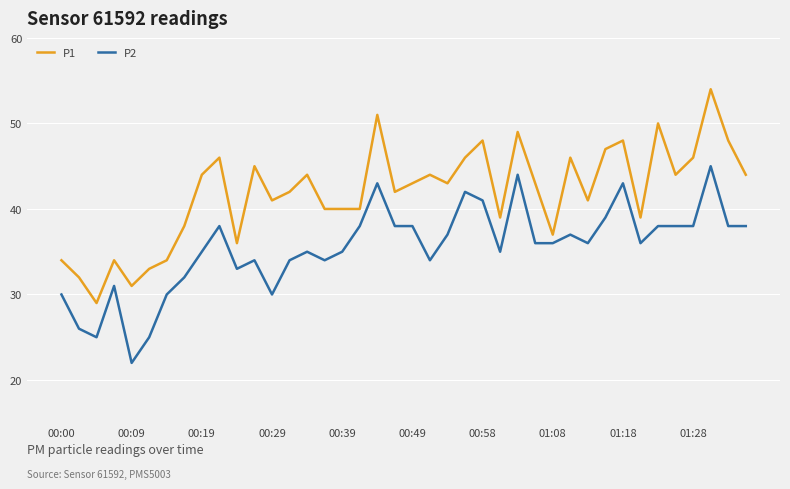

Reading right to left, what are all the values shown in this chart?

P1: 44	48	54	46	44	50	39	48	47	41	46	37	43	49	39	48	46	43	44	43	42	51	40	40	40	44	42	41	45	36	46	44	38	34	33	31	34	29	32	34
P2: 38	38	45	38	38	38	36	43	39	36	37	36	36	44	35	41	42	37	34	38	38	43	38	35	34	35	34	30	34	33	38	35	32	30	25	22	31	25	26	30